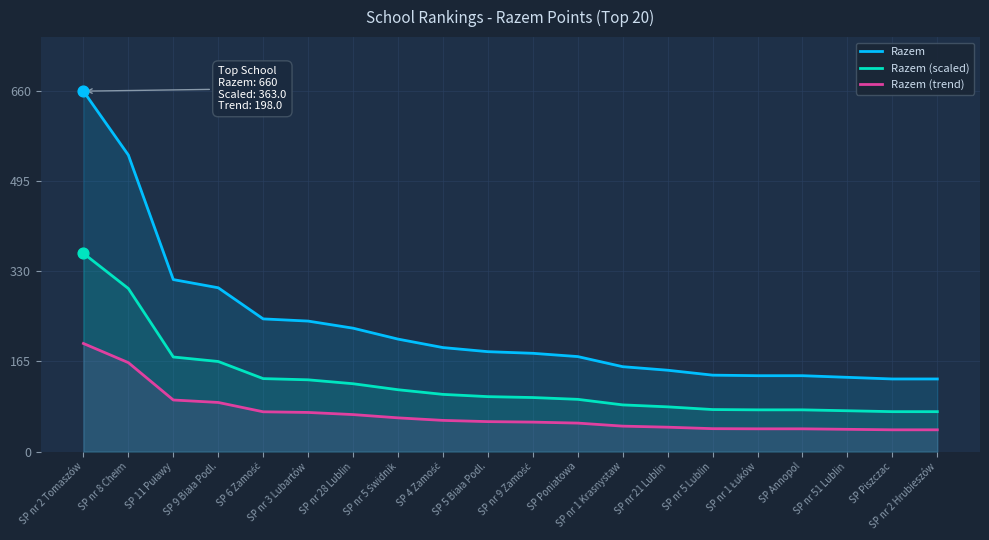

What are all the series names shown in the legend?

Razem, Razem (scaled), Razem (trend)